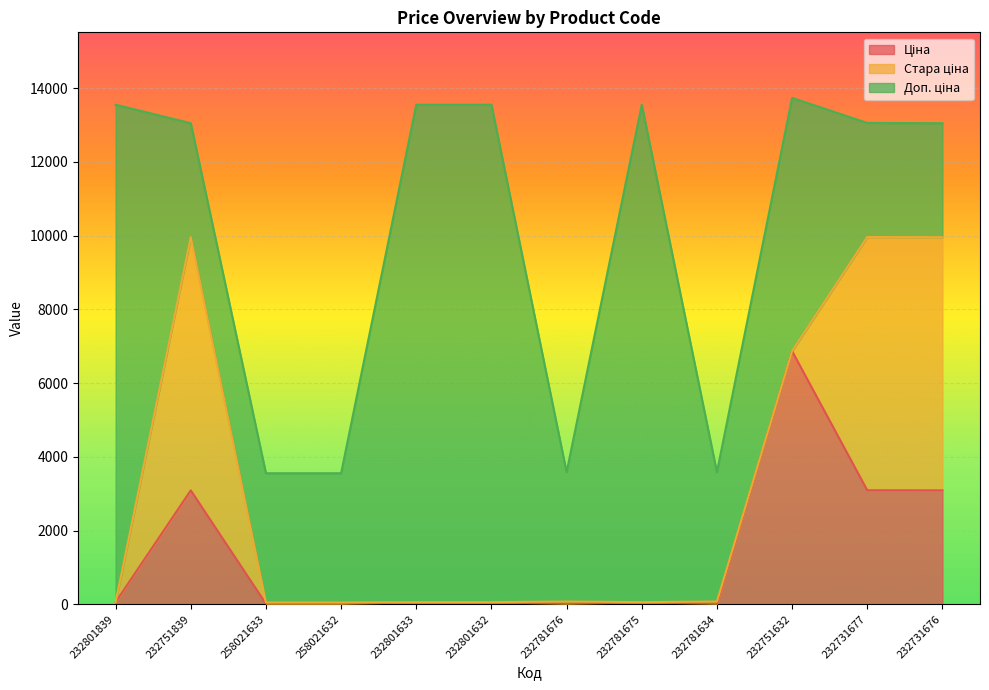

At how many categories does at least one series exceed 9140?

4